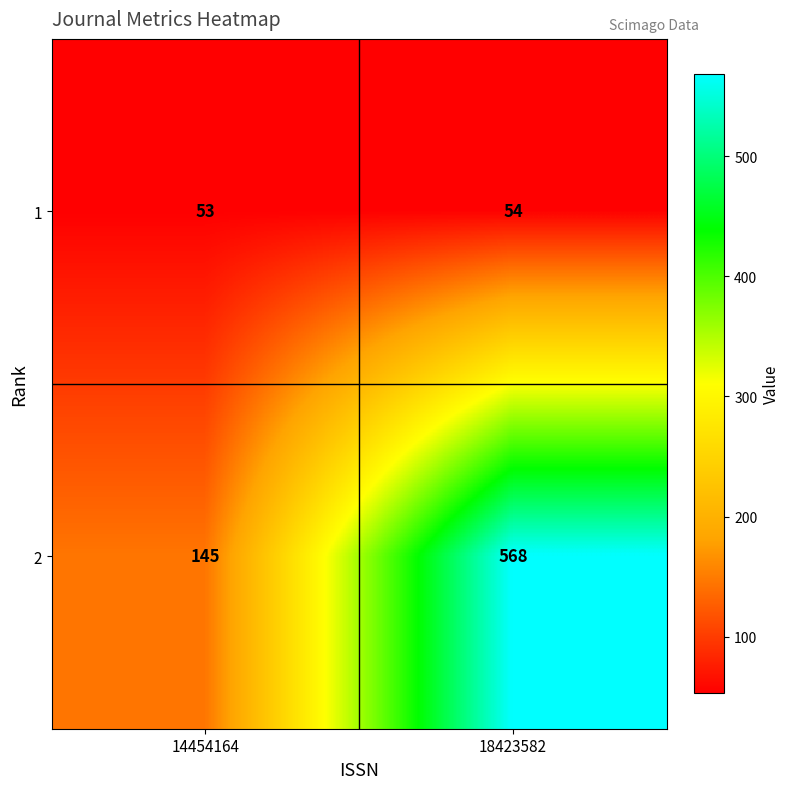

Reading left to right, list all the values displayed in this chart.

1: 14454164=53	18423582=54
2: 14454164=145	18423582=568